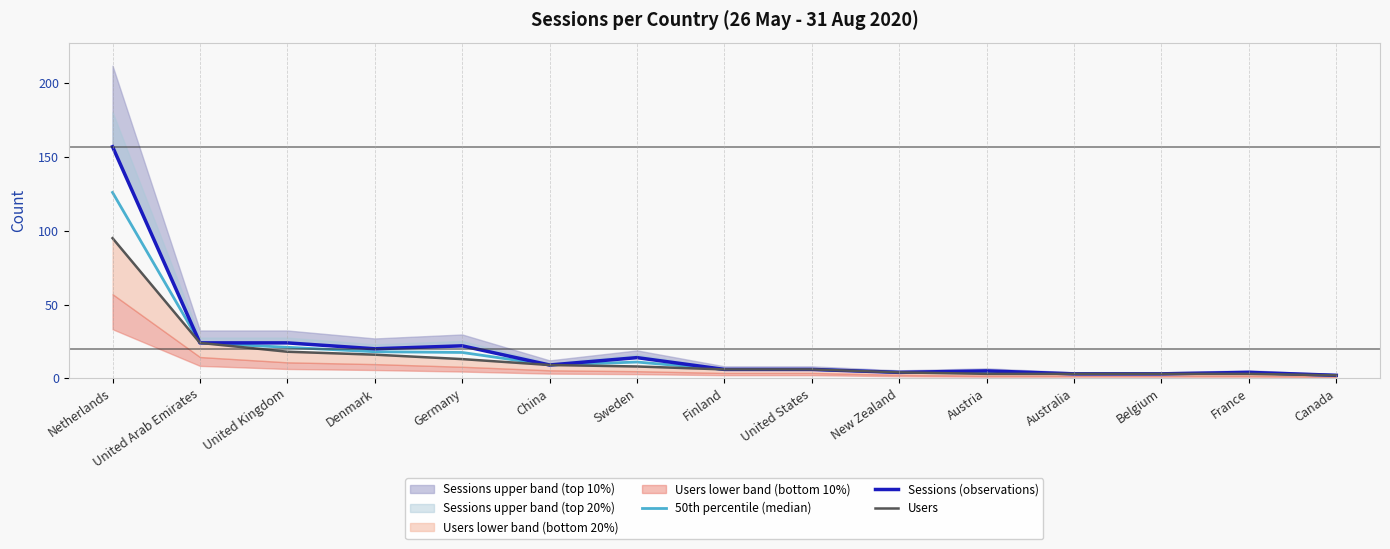

True or false: 50th percentile (median) and Sessions (observations) cross at least once.

False